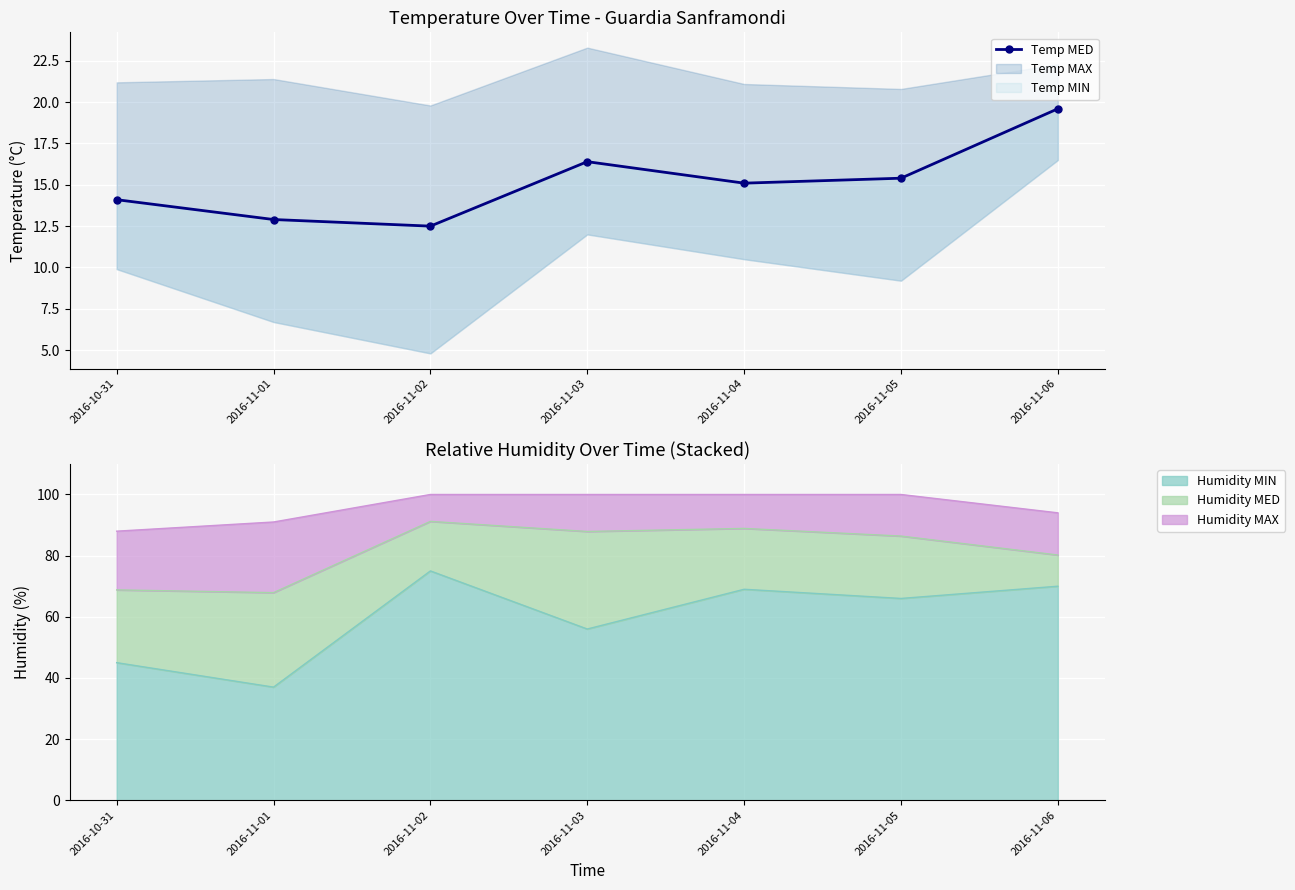

Which category has the lowest value in the Humidity MIN series?

2016-11-01